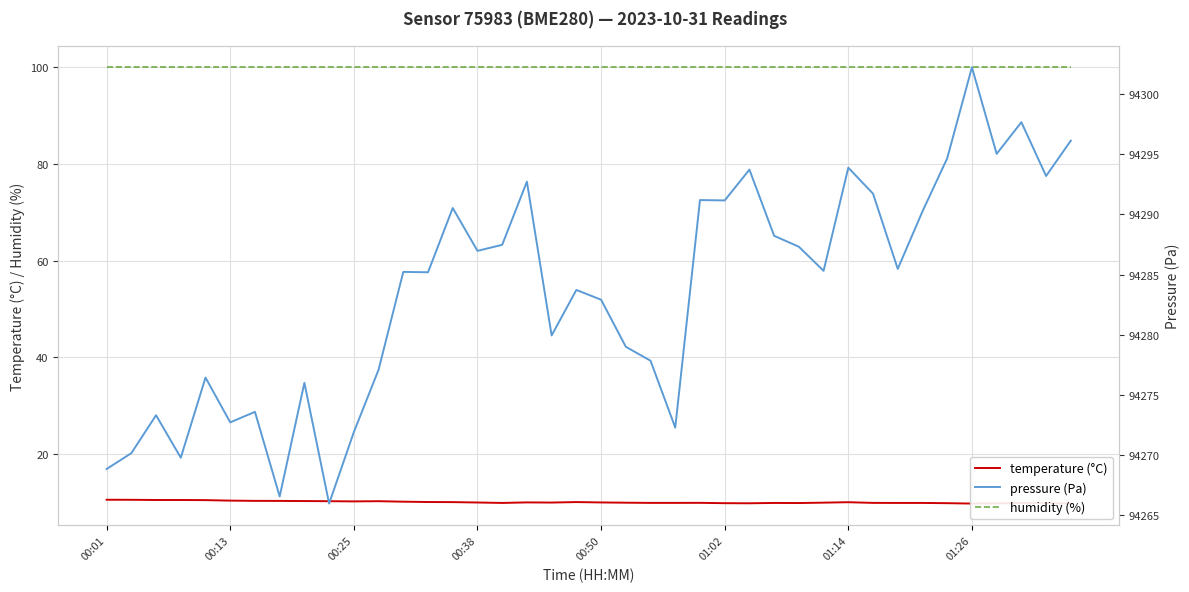

Is the value of humidity (%) at 00:25 greater than the value of pressure (Pa) at 35?

No